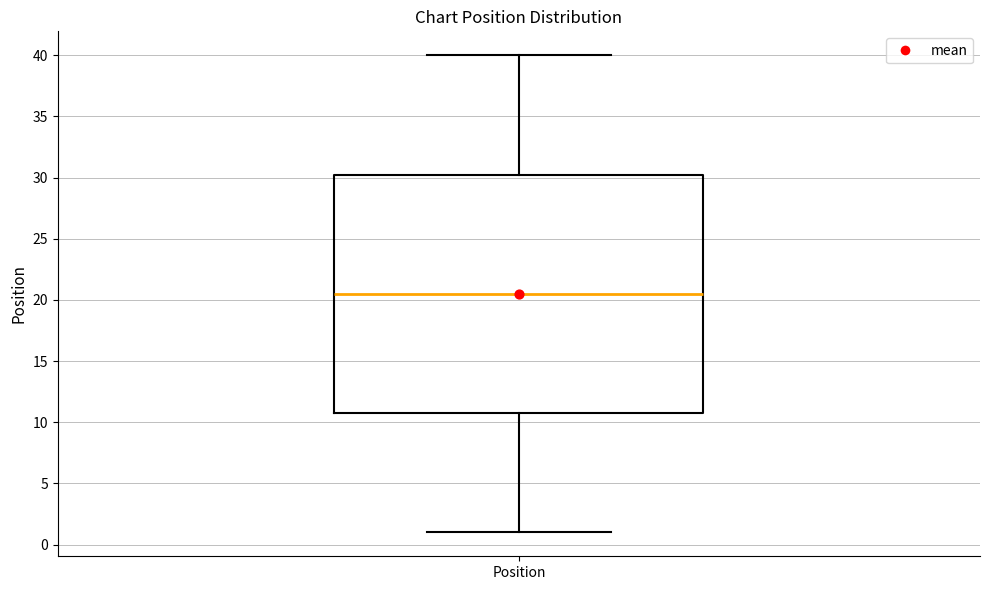

Read this box plot against the y-axis: the position of the median line, the range covered by the box, and the ends of both whiskers. The values are not printed on the chart, so give them approximately, as read against the axis.

median 20.5, box 11.0 to 30.5, whiskers 1.0 to 40.0